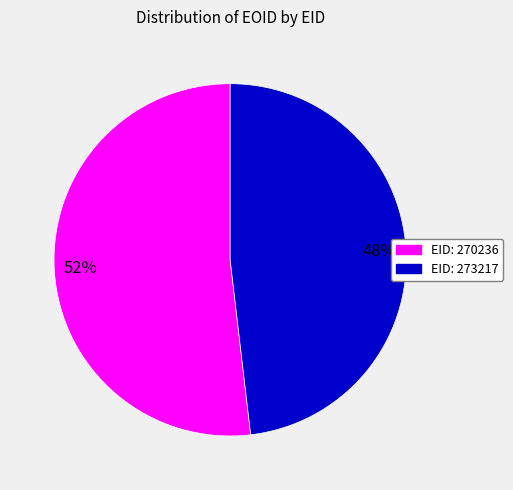

To the nearest percent, what is the average slice percentage?

50%